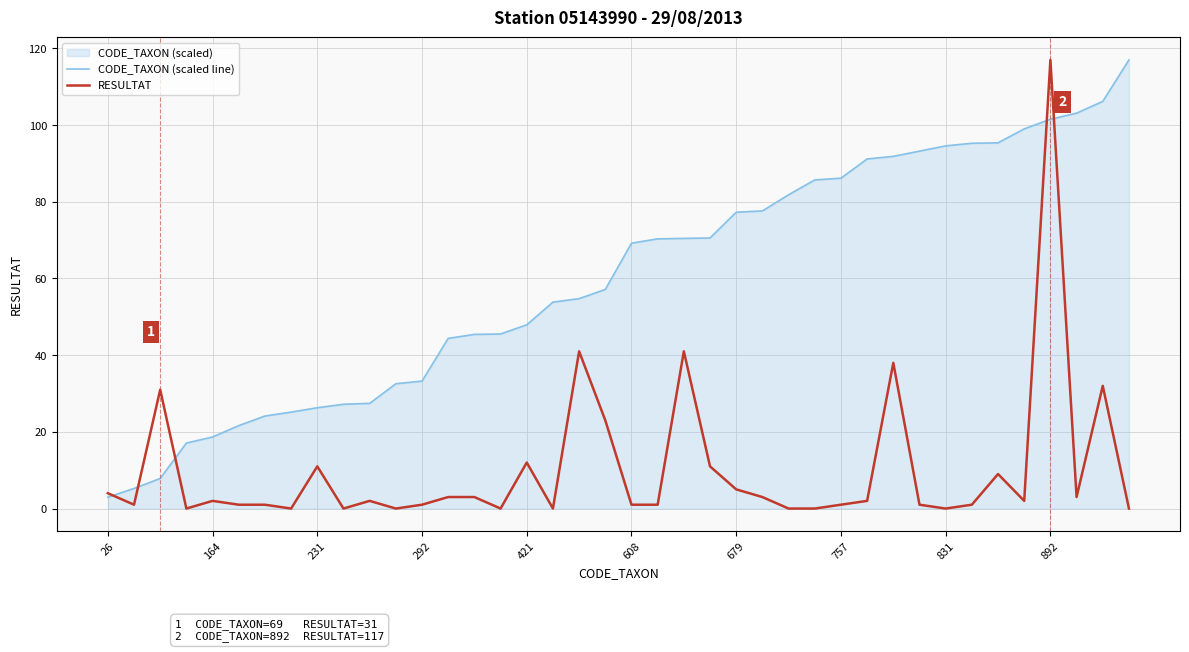

Reading left to right, transcribe all the data shown in this chart.

CODE_TAXON (scaled line): 3.0	5.2	7.9	17.1	18.7	21.6	24.1	25.2	26.3	27.2	27.4	32.6	33.2	44.4	45.4	45.5	47.9	53.8	54.7	57.1	69.2	70.3	70.5	70.6	77.3	77.6	81.8	85.7	86.2	91.2	91.8	93.2	94.6	95.3	95.4	99.0	101.5	103.1	106.2	117.0
RESULTAT: 4.0	1.0	31.0	0.0	2.0	1.0	1.0	0.0	11.0	0.0	2.0	0.0	1.0	3.0	3.0	0.0	12.0	0.0	41.0	23.0	1.0	1.0	41.0	11.0	5.0	3.0	0.0	0.0	1.0	2.0	38.0	1.0	0.0	1.0	9.0	2.0	117.0	3.0	32.0	0.0